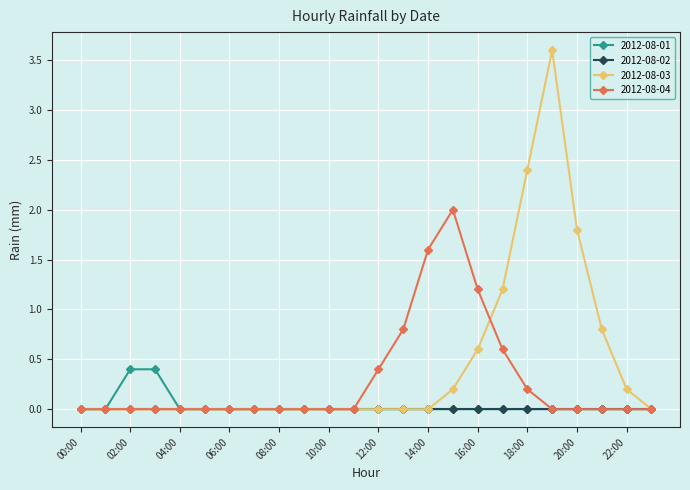

Which series has the widest spread of values?

2012-08-03